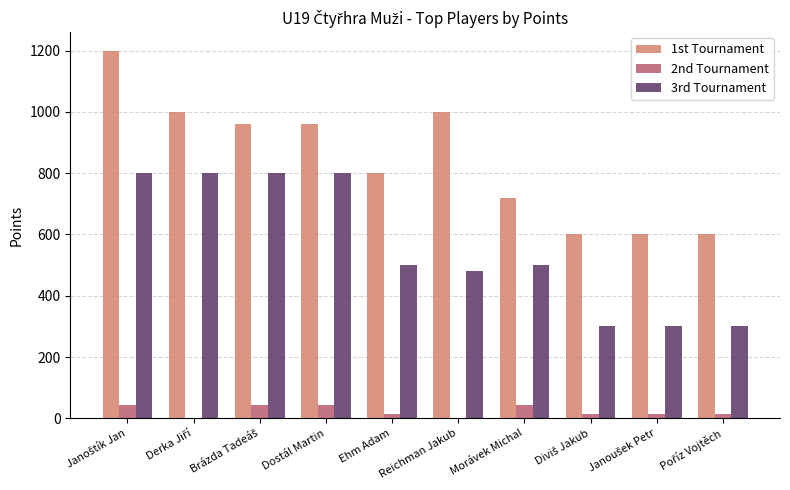

The 3rd Tournament series shows 250 at Morávek Michal. True or false?

False